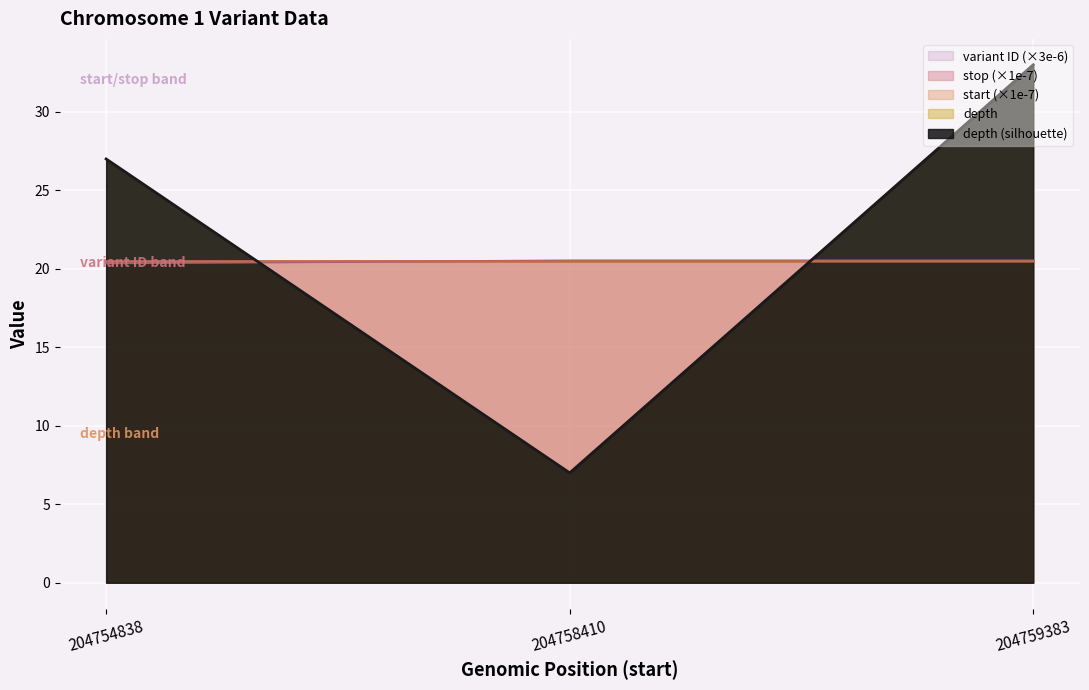

What is the sum of all variant ID values?

61.4